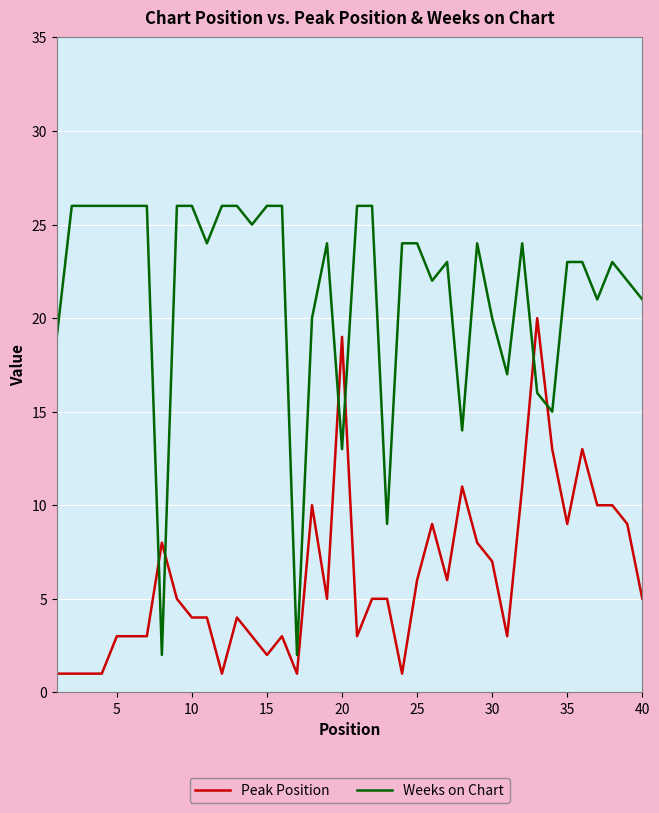

What is the difference between the maximum and minimum values in the Weeks on Chart series?

24